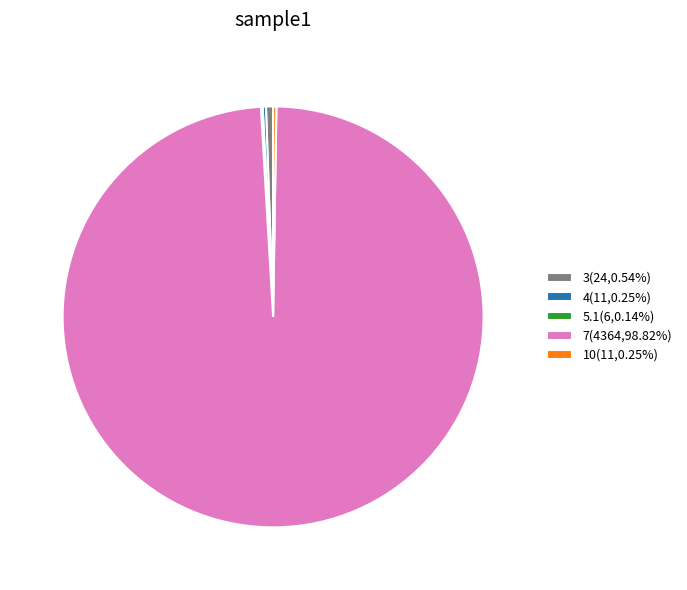

Is there a majority slice in this chart?

Yes